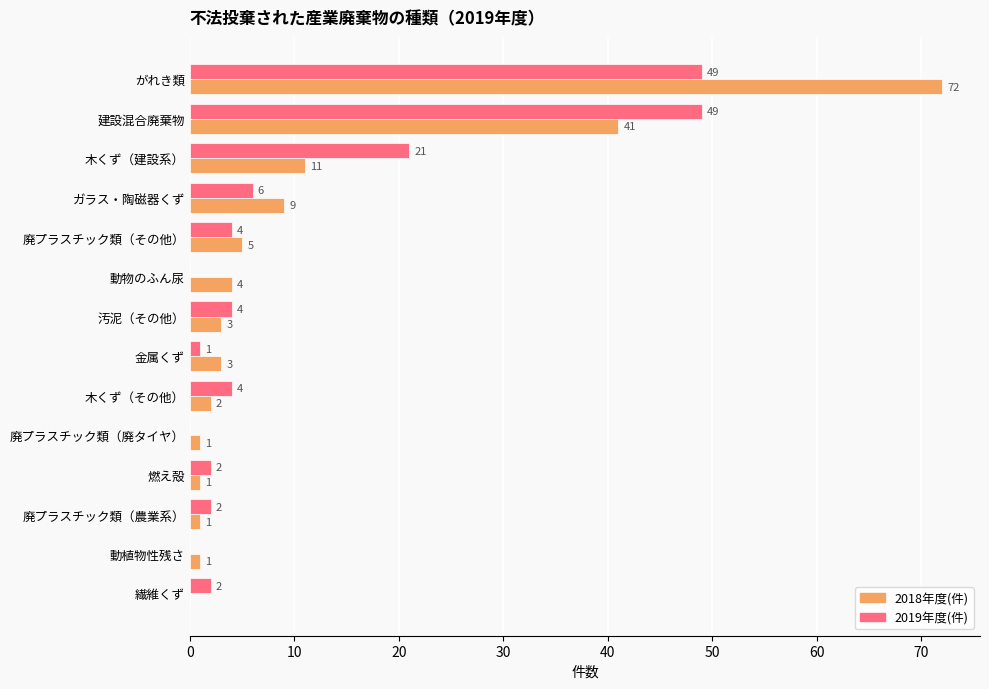

The value of 2018年度(件) at 建設混合廃棄物 is 41. True or false?

True